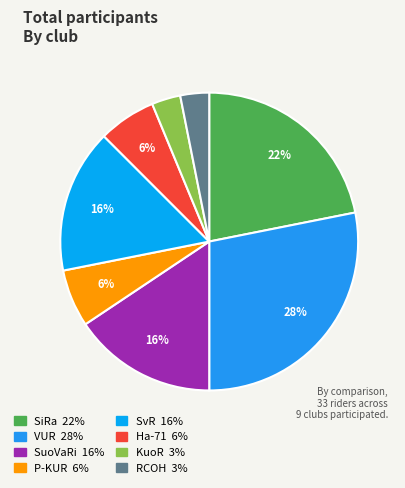

To the nearest percent, what is the difference between the P-KUR and SiRa slice percentages?

16%